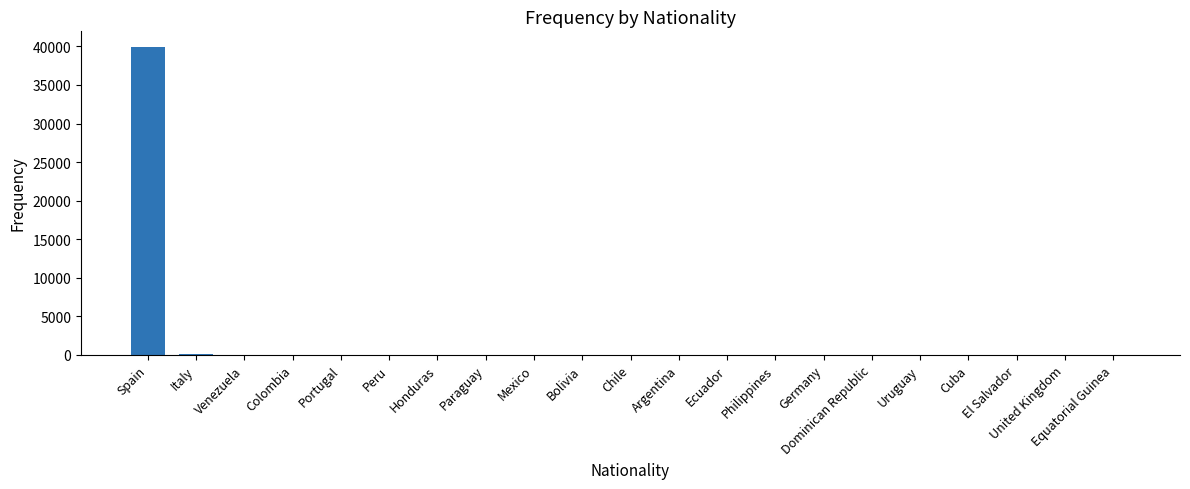

What is the sum of all values?

40315